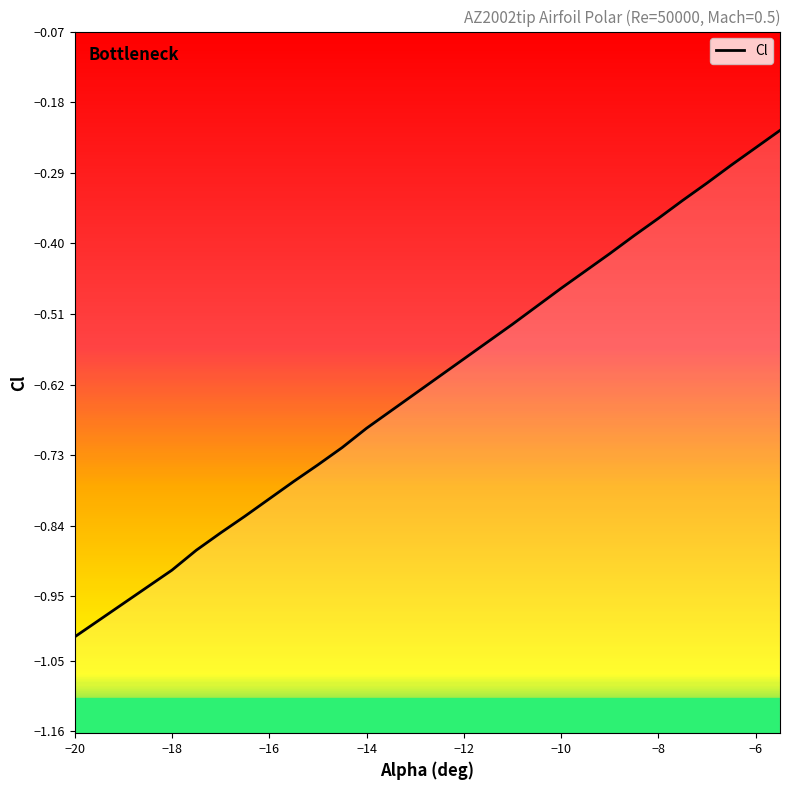

What is the approximate value at -8?

-0.4